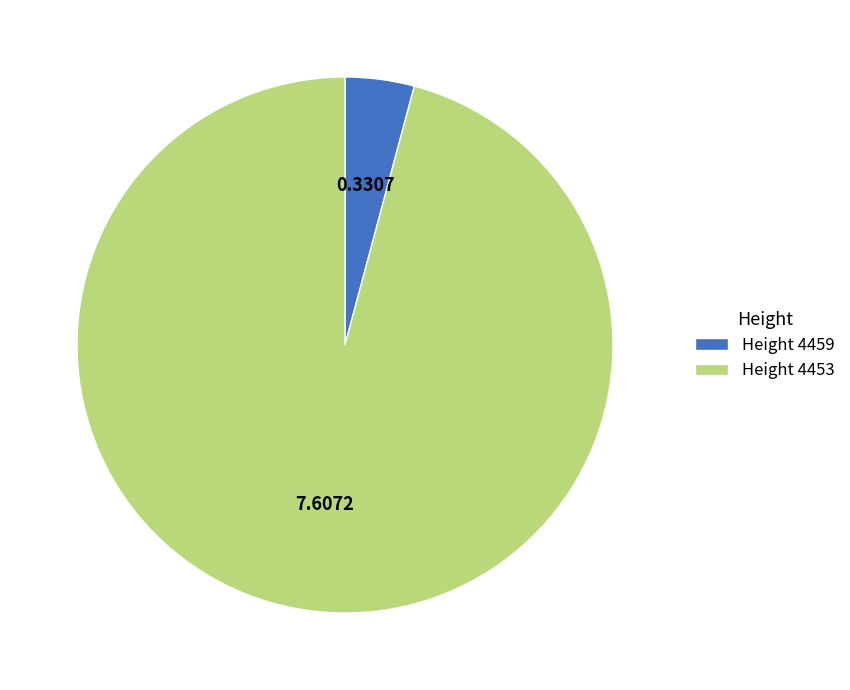

Rank the categories by value from lowest to highest.

Height 4459, Height 4453